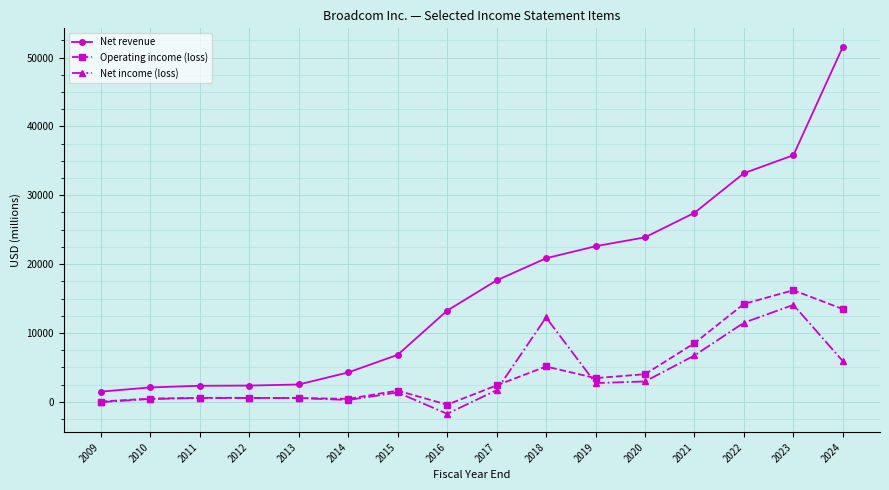

Rank the series at 2024 from lowest to highest value.

Net income (loss), Operating income (loss), Net revenue